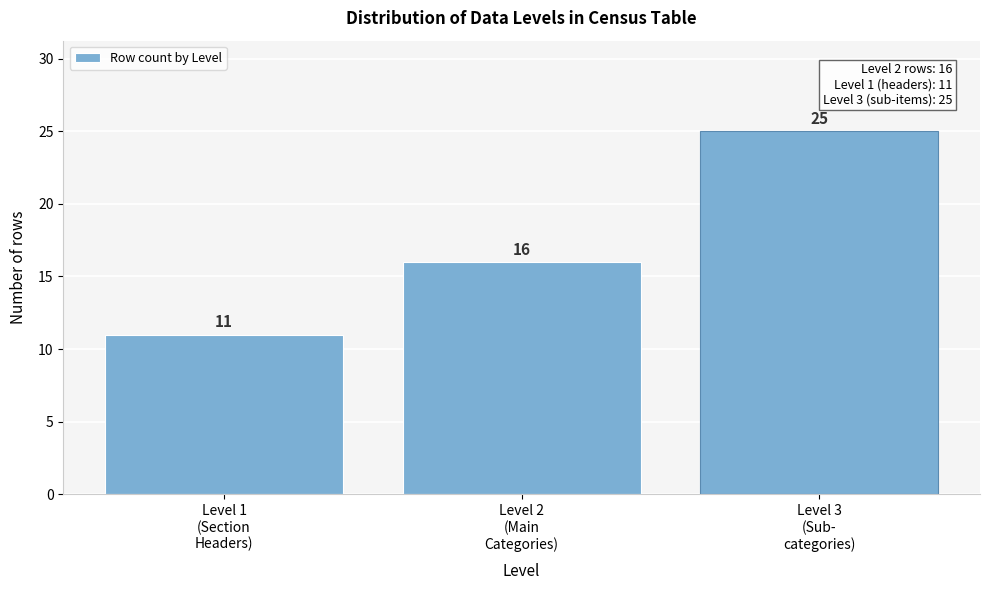

Reading right to left, transcribe all the data shown in this chart.

25	16	11